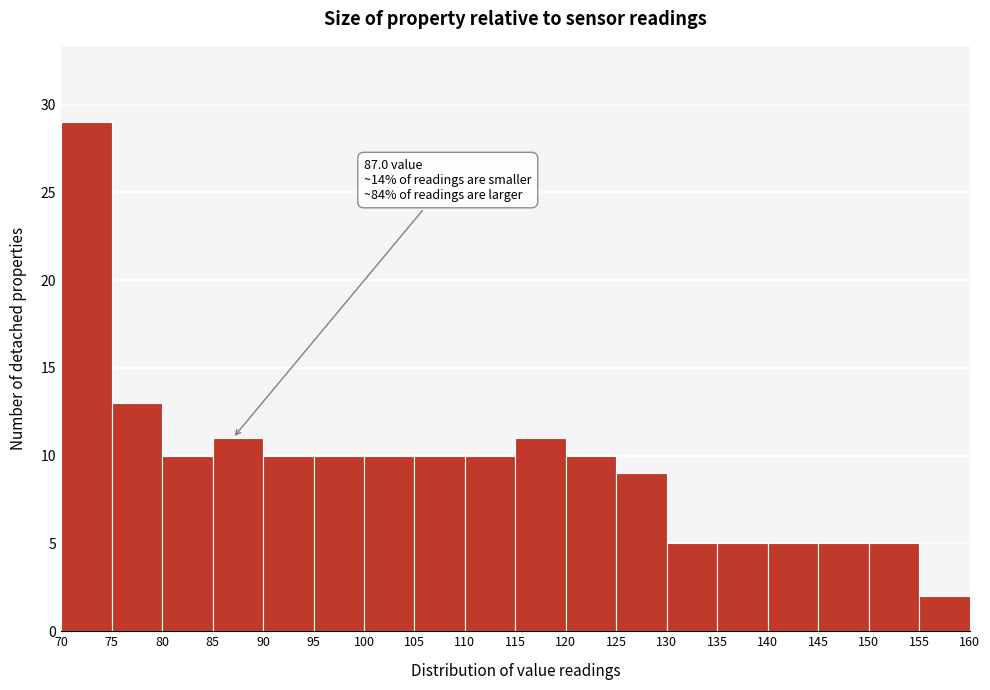

Over which range of the x-axis is the bar tallest?

70 to 75